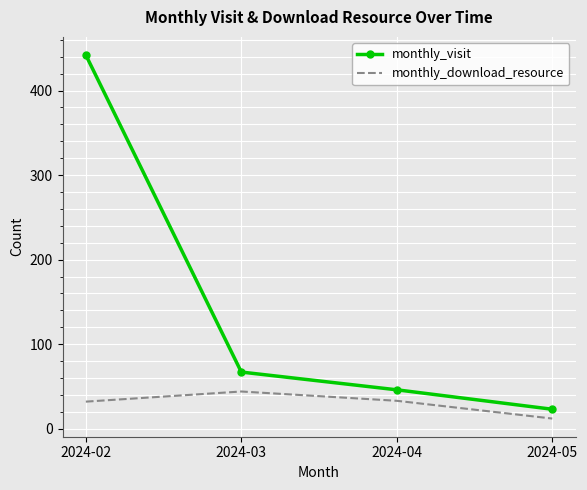

True or false: monthly_download_resource and monthly_visit intersect in this chart.

False